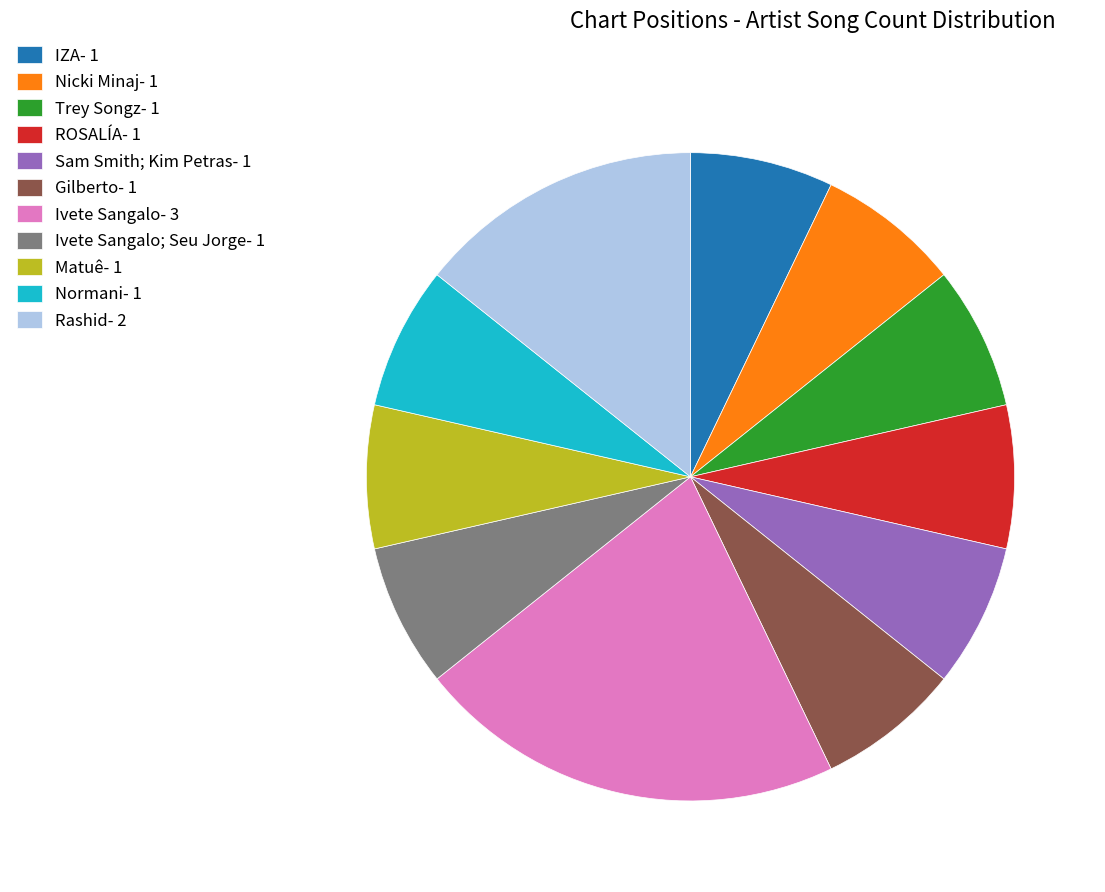

Which slice is the largest?

Ivete Sangalo- 3